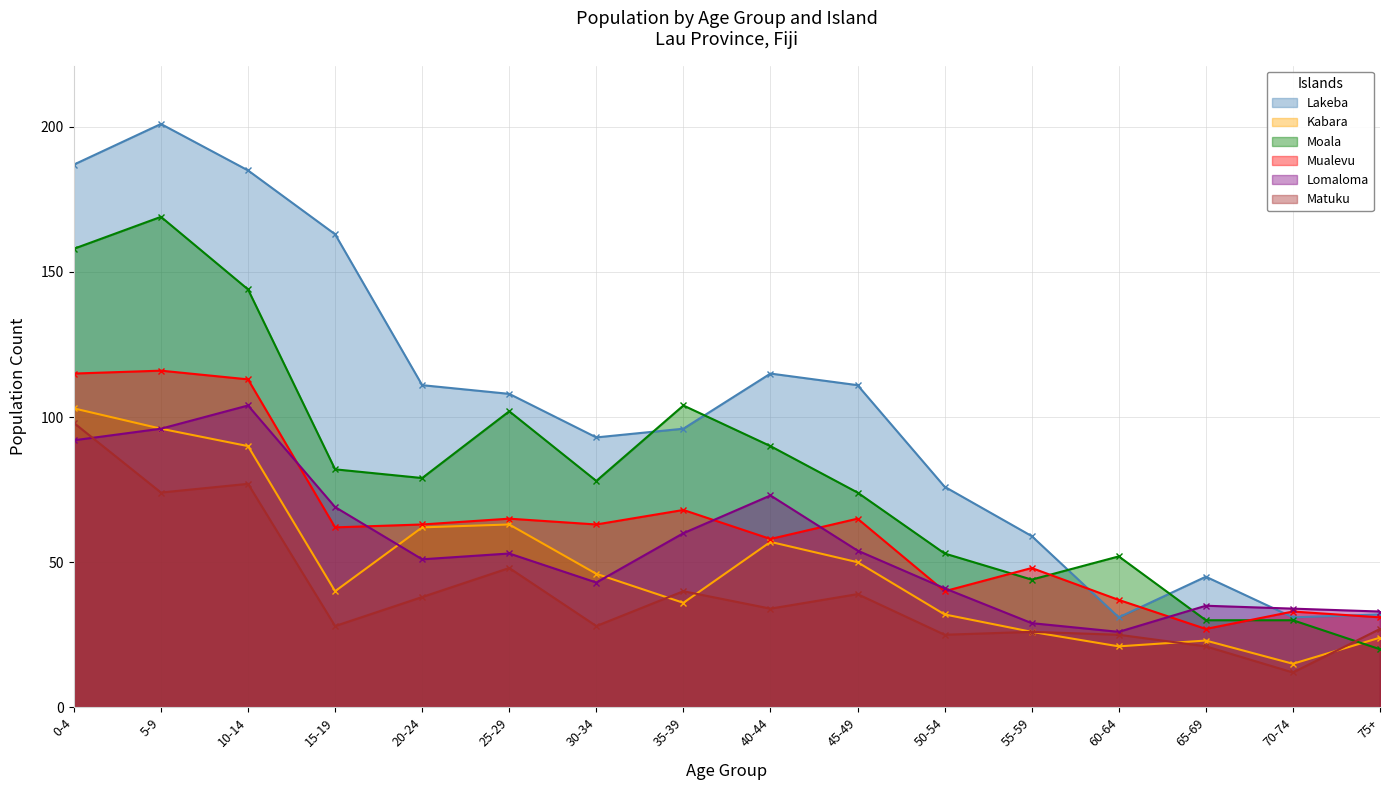

Which category has the lowest value in the Lakeba series?

60-64